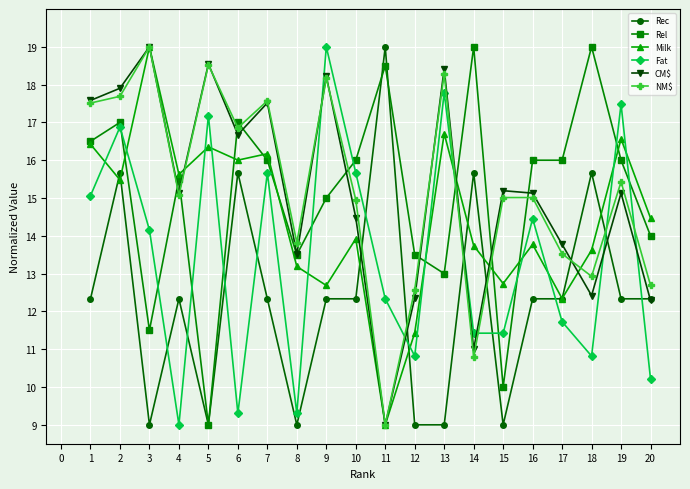

What is the maximum value shown in the chart?

19.0